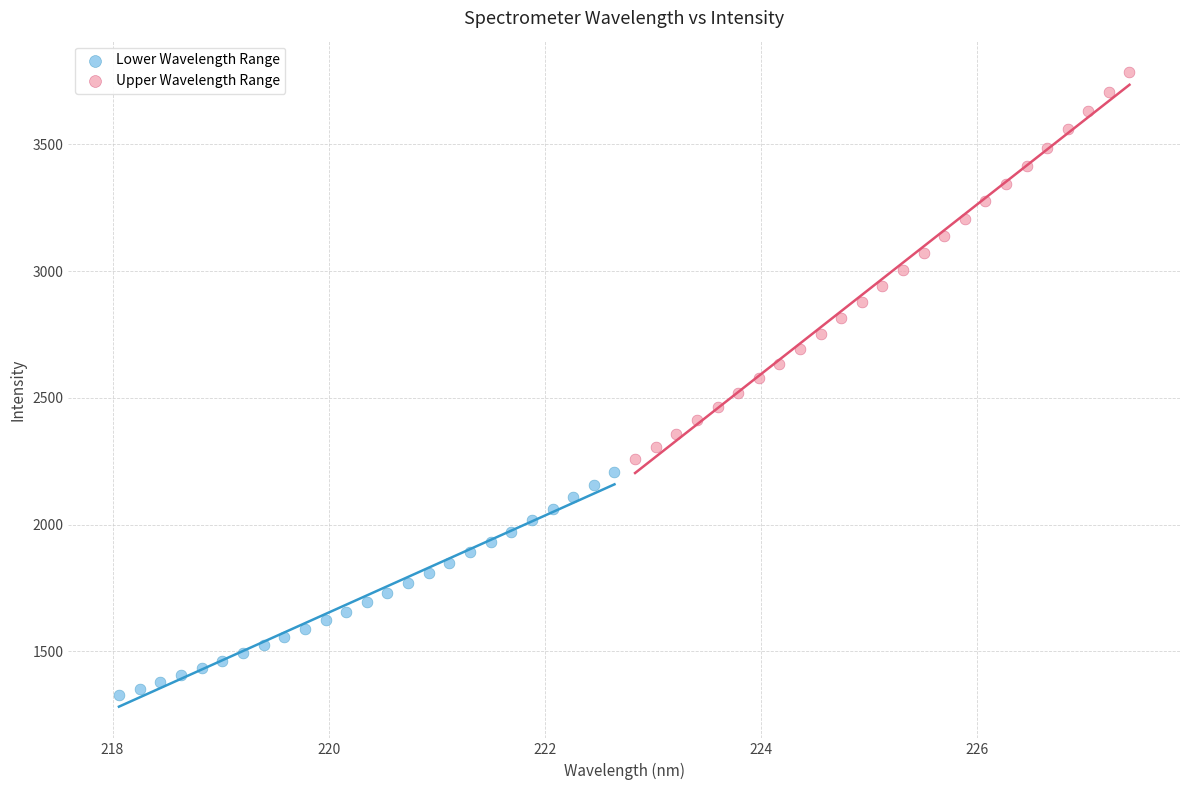

What are all the series names shown in the legend?

Lower Wavelength Range, Upper Wavelength Range